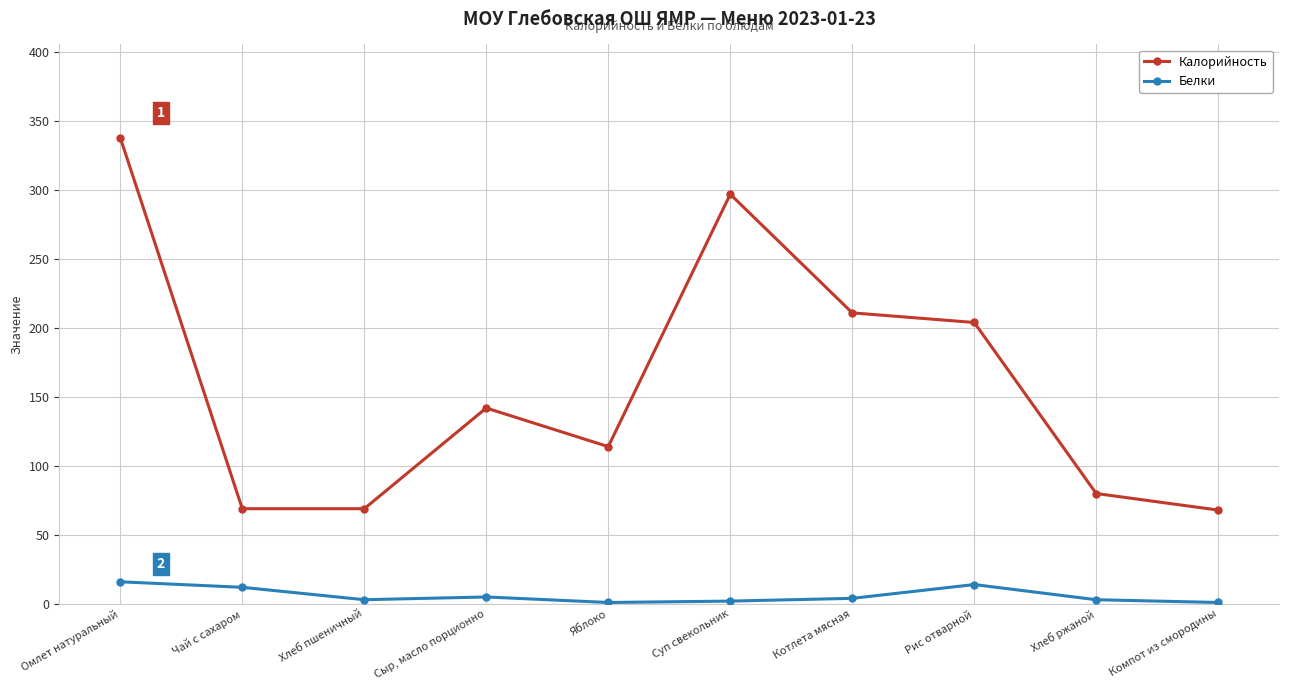

What position from the left is Компот из смородины?

10